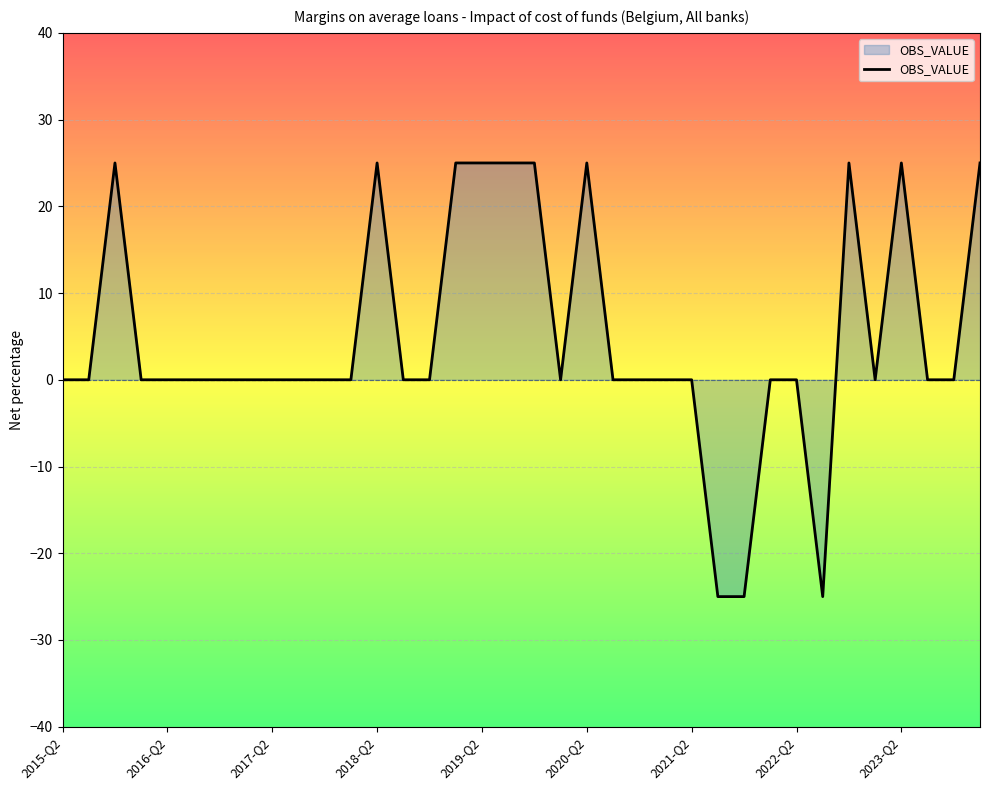

What is the greatest value displayed?

25